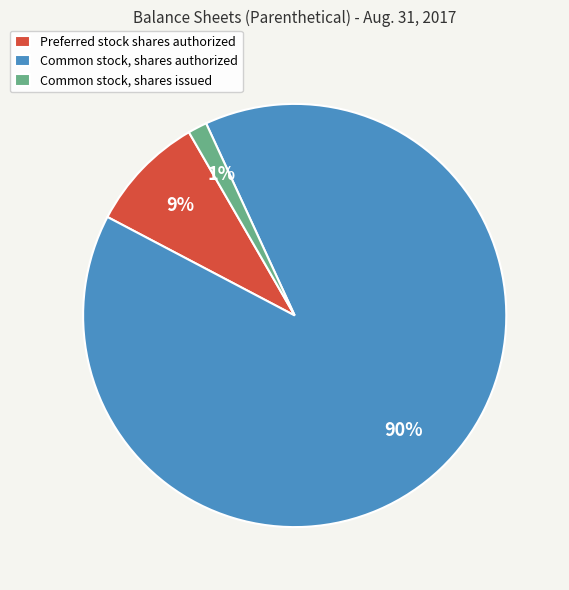

To the nearest percent, what is the average slice percentage?

33%